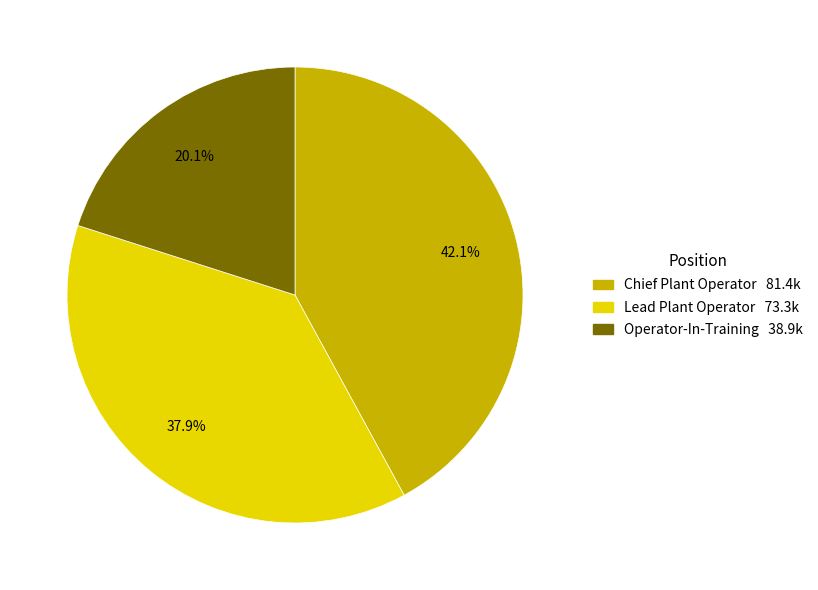

Between Operator-In-Training and Lead Plant Operator, which is larger?

Lead Plant Operator